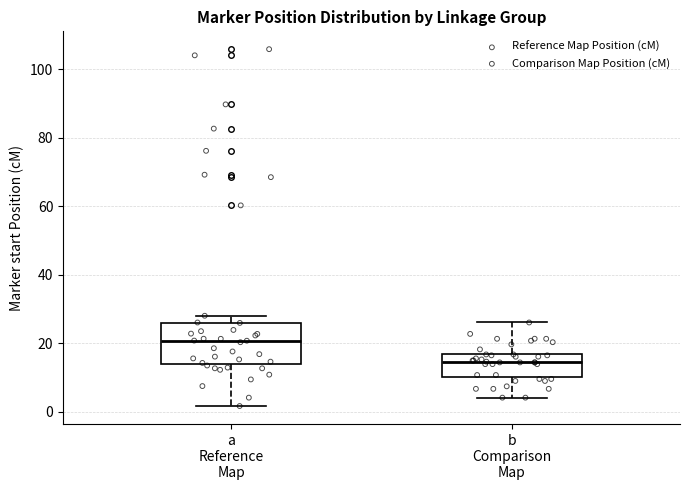

Which box is the tallest, from its lower edge to its upper edge?

a Reference Map